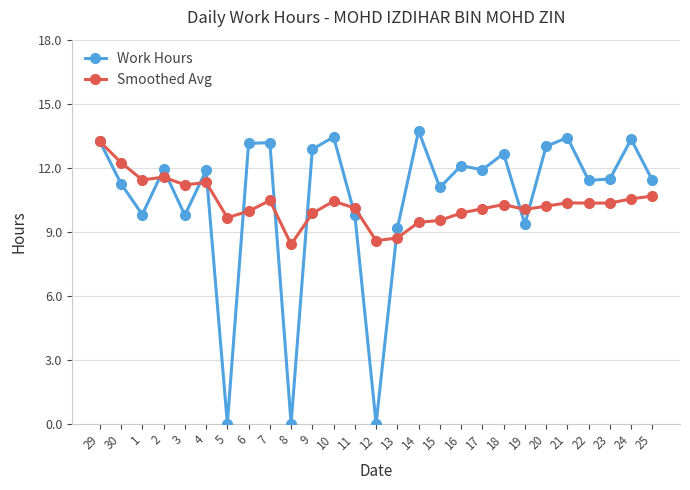

What is the maximum value for Smoothed Avg?

13.2